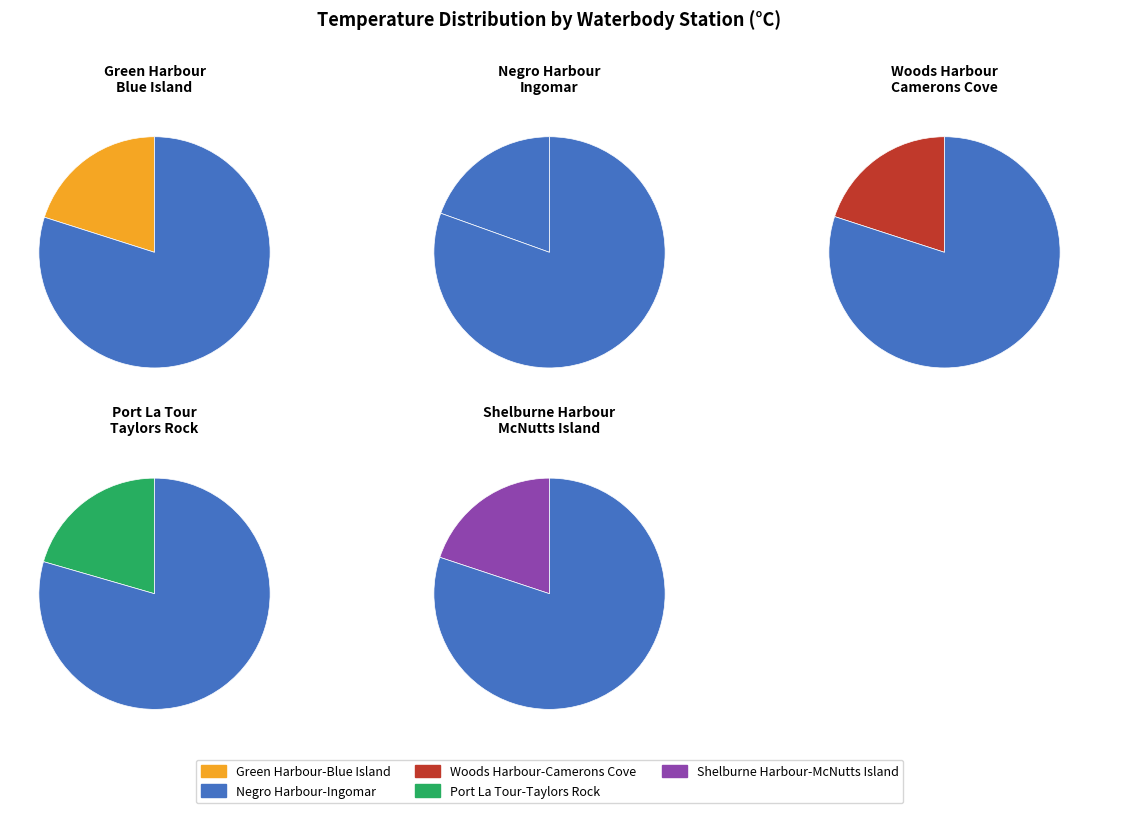

Is Shelburne Harbour-McNutts Island the majority of the pie?

No